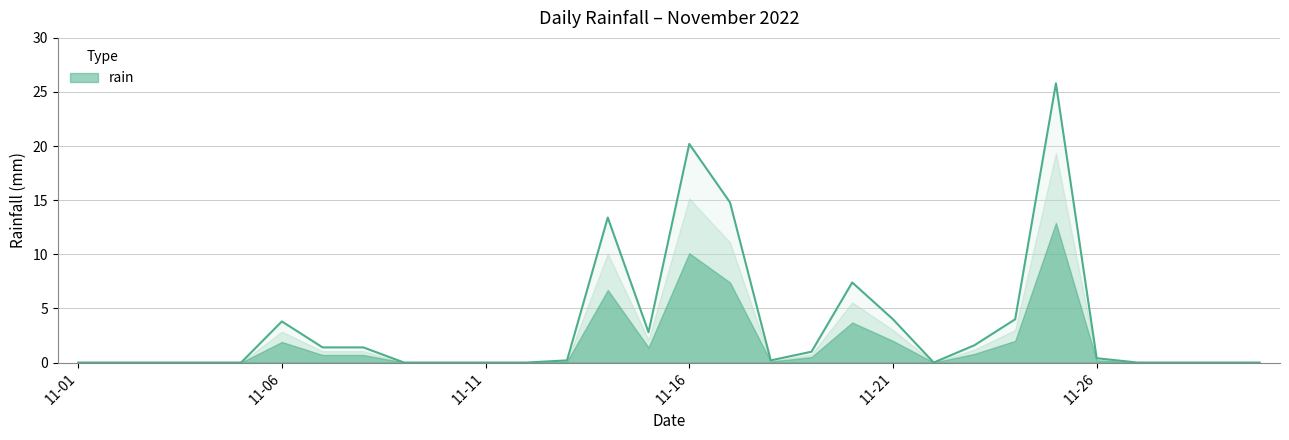

How many values are above zero?

16